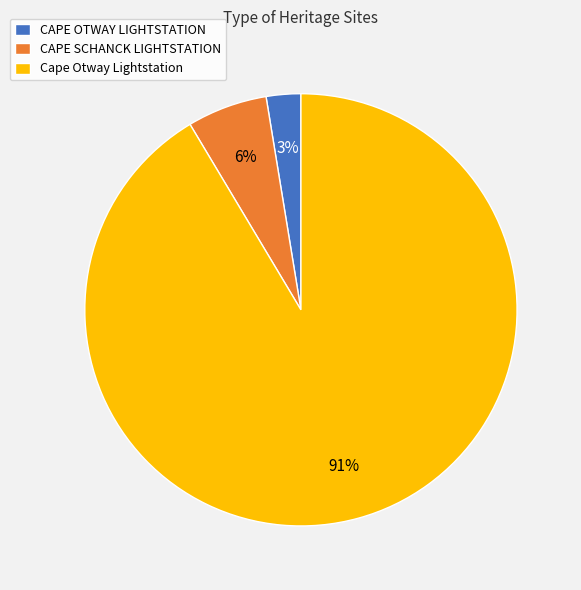

To the nearest percent, what portion does Cape Otway Lightstation represent?

91%